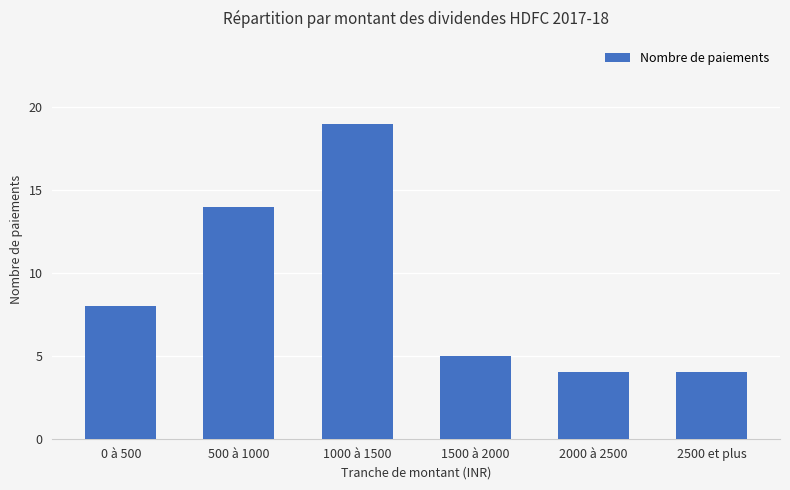

What is the label of the 2nd bar from the right?

2000 à 2500